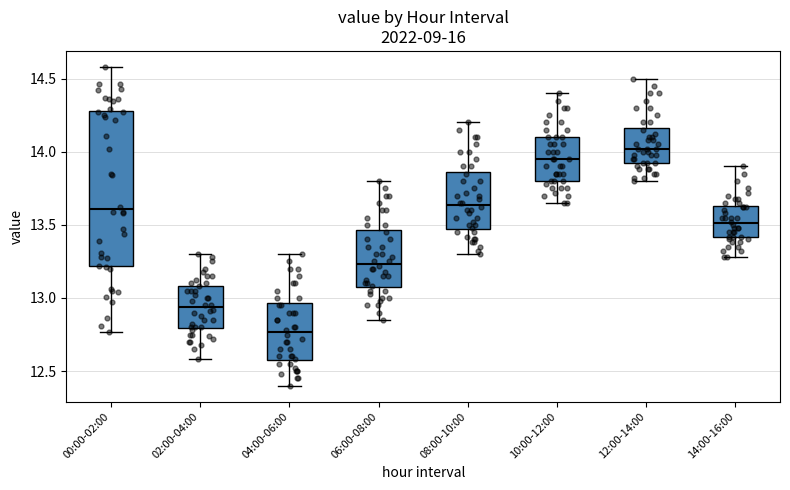

Which box's median line is the lowest?

04:00-06:00